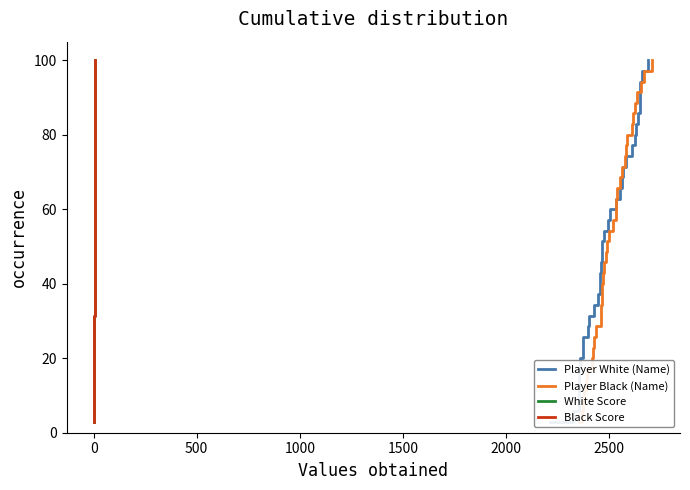

How many lines are shown in the chart?

4